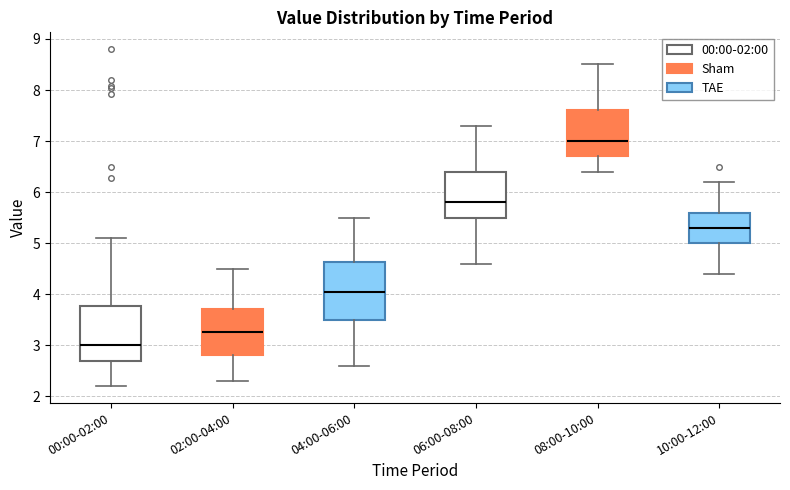

Reading left to right, transcribe this box plot: for each box, give where its median line is, the range the box spans, and where its two whiskers end, as read against the y-axis. The values are not printed on the chart, so give them approximately, as read against the axis.

00:00-02:00: median 3.0, box 2.7 to 3.8, whiskers 2.2 to 5.1
02:00-04:00: median 3.3, box 2.8 to 3.7, whiskers 2.3 to 4.5
04:00-06:00: median 4.1, box 3.5 to 4.6, whiskers 2.6 to 5.5
06:00-08:00: median 5.8, box 5.5 to 6.4, whiskers 4.6 to 7.3
08:00-10:00: median 7.0, box 6.7 to 7.6, whiskers 6.4 to 8.5
10:00-12:00: median 5.3, box 5.0 to 5.6, whiskers 4.4 to 6.2